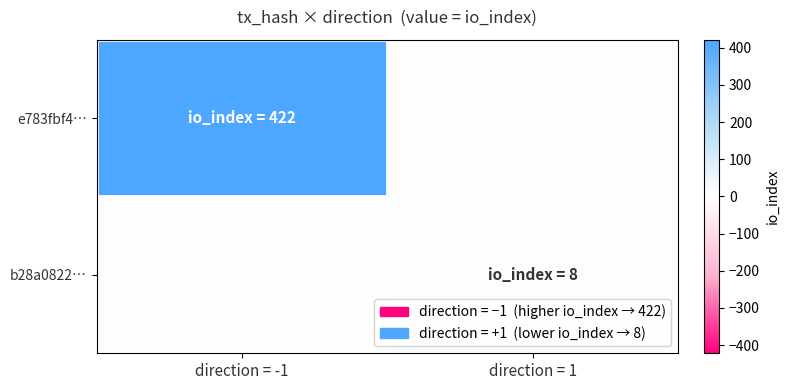

Between direction = 1 and direction = -1, which is larger?

direction = -1